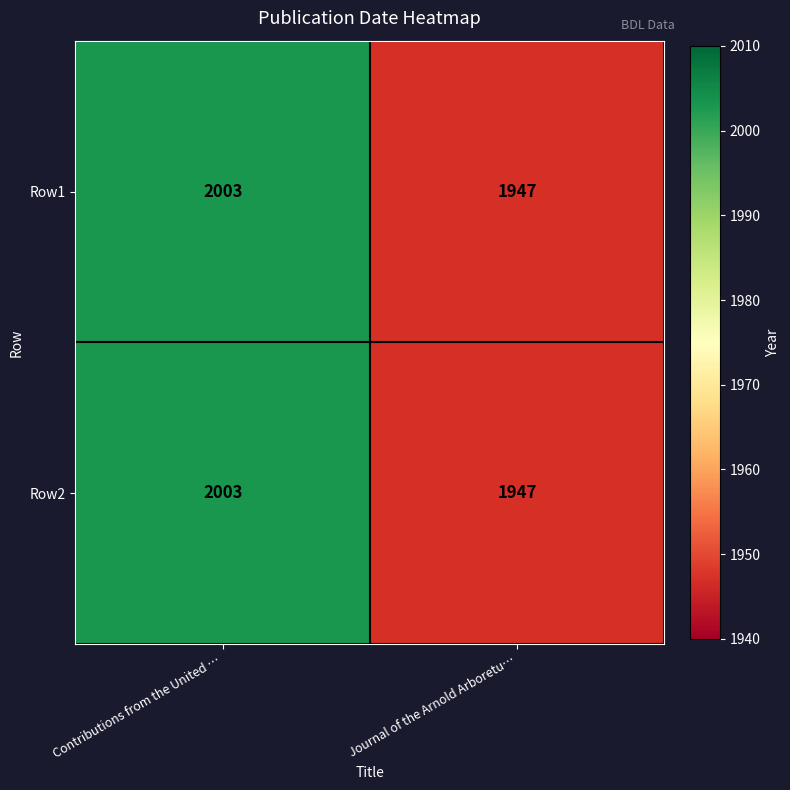

At which category is the sum across all series the highest?

Contributions from the United …